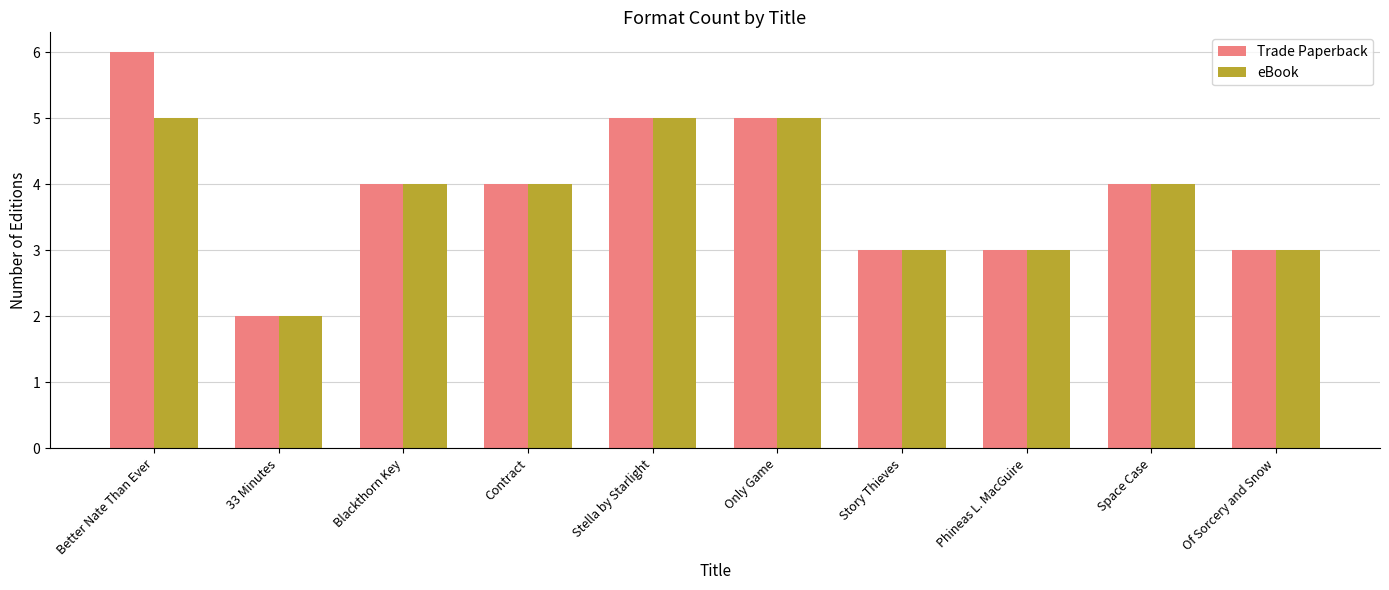

What is the average value of the eBook series?

4